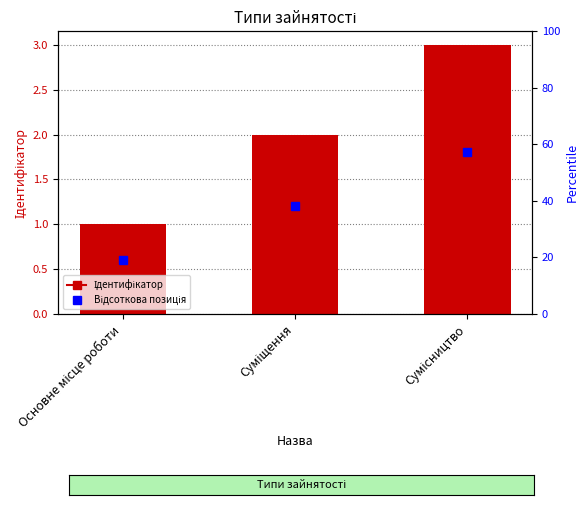

Which category has the lowest value across all series?

Основне місце роботи